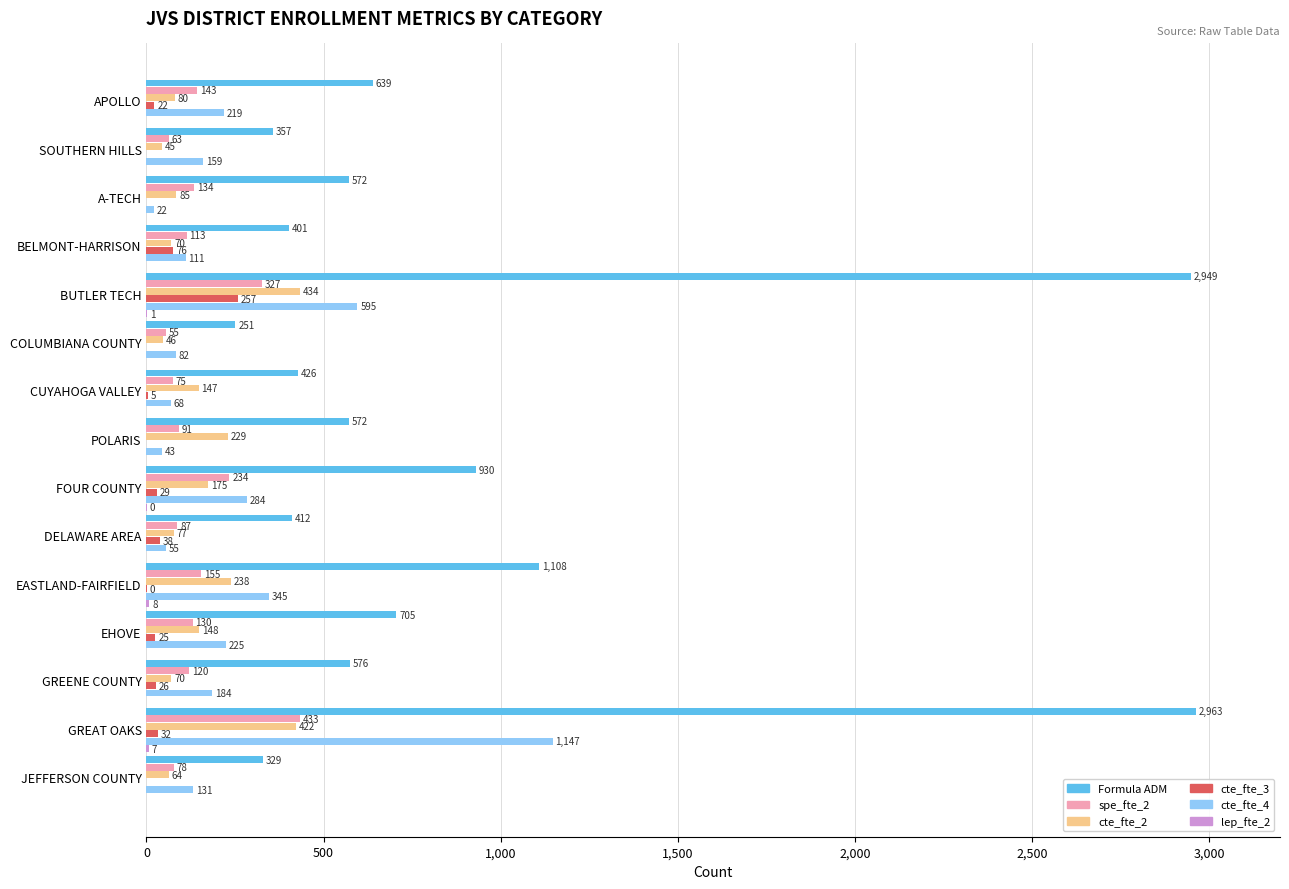

At which category is the sum across all series the highest?

GREAT OAKS